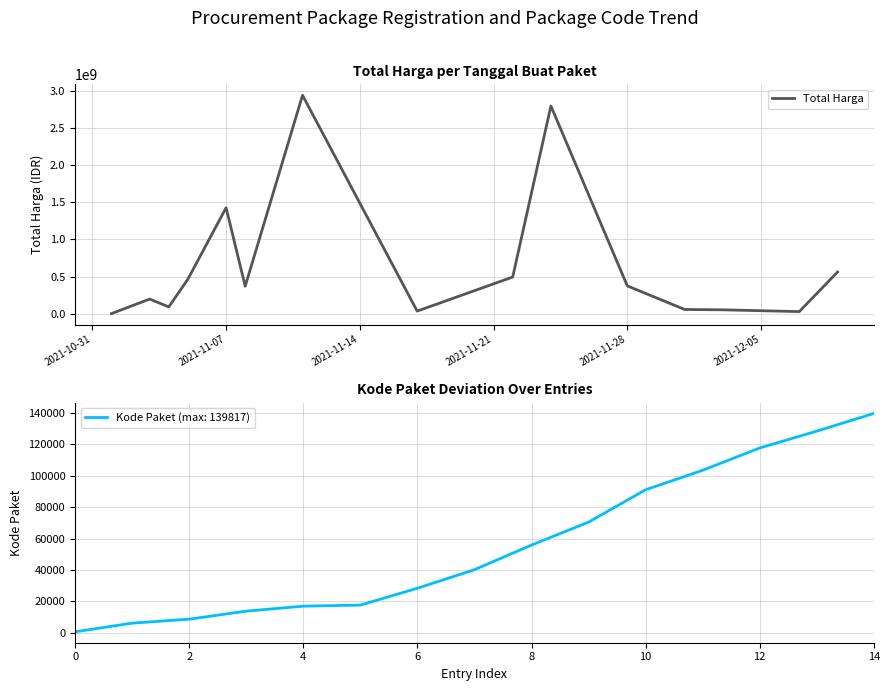

Where is Total Harga nearest to the value 1470148420?

2021-11-07